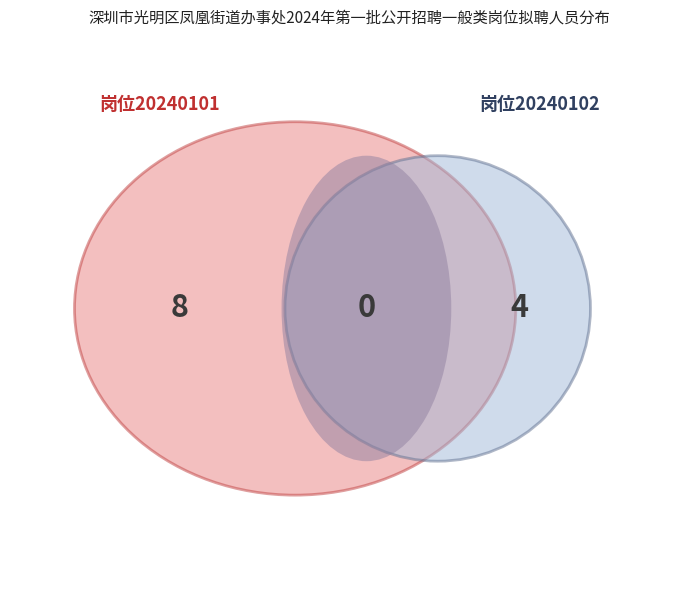

What is the change in value from 20240101 to 20240102?

-4